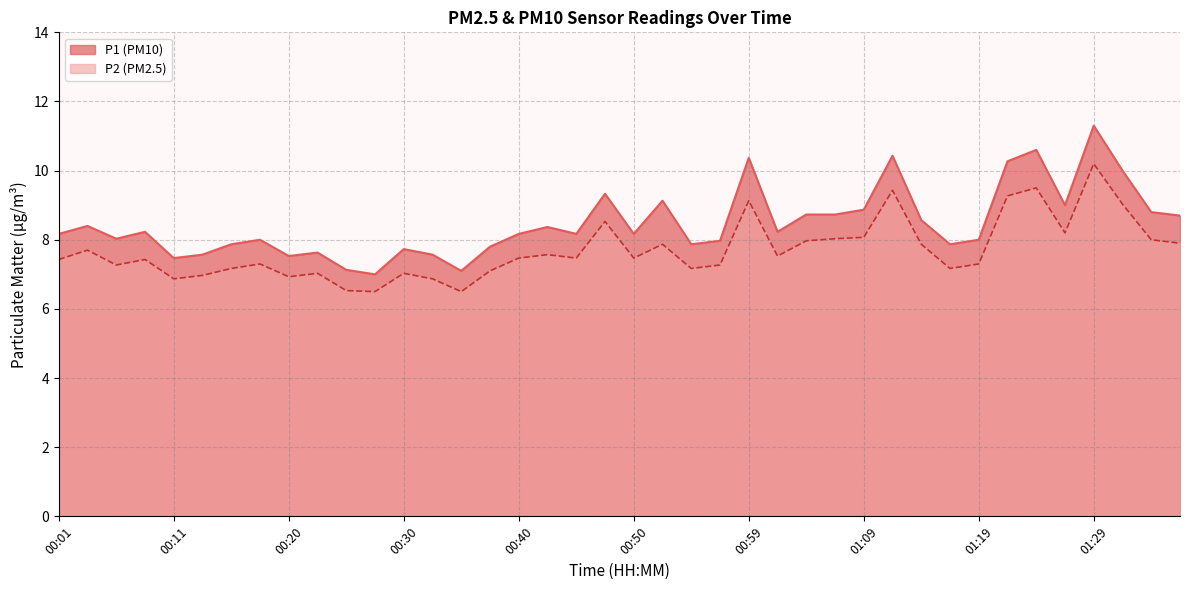

What is the greatest value displayed?

11.3